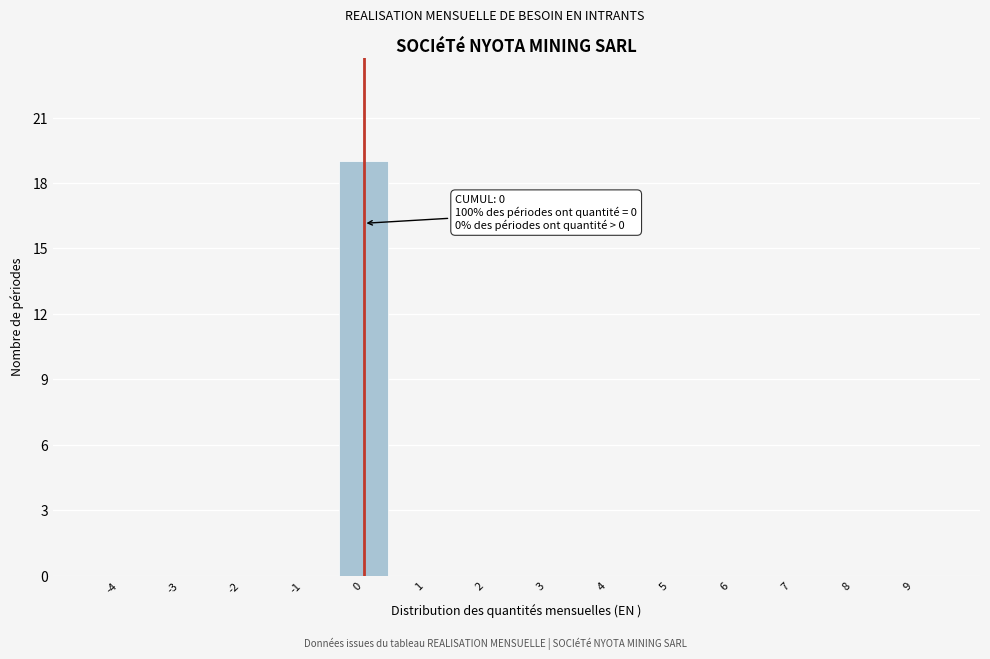

Over which range of the x-axis is the bar tallest?

-0.5 to 0.5